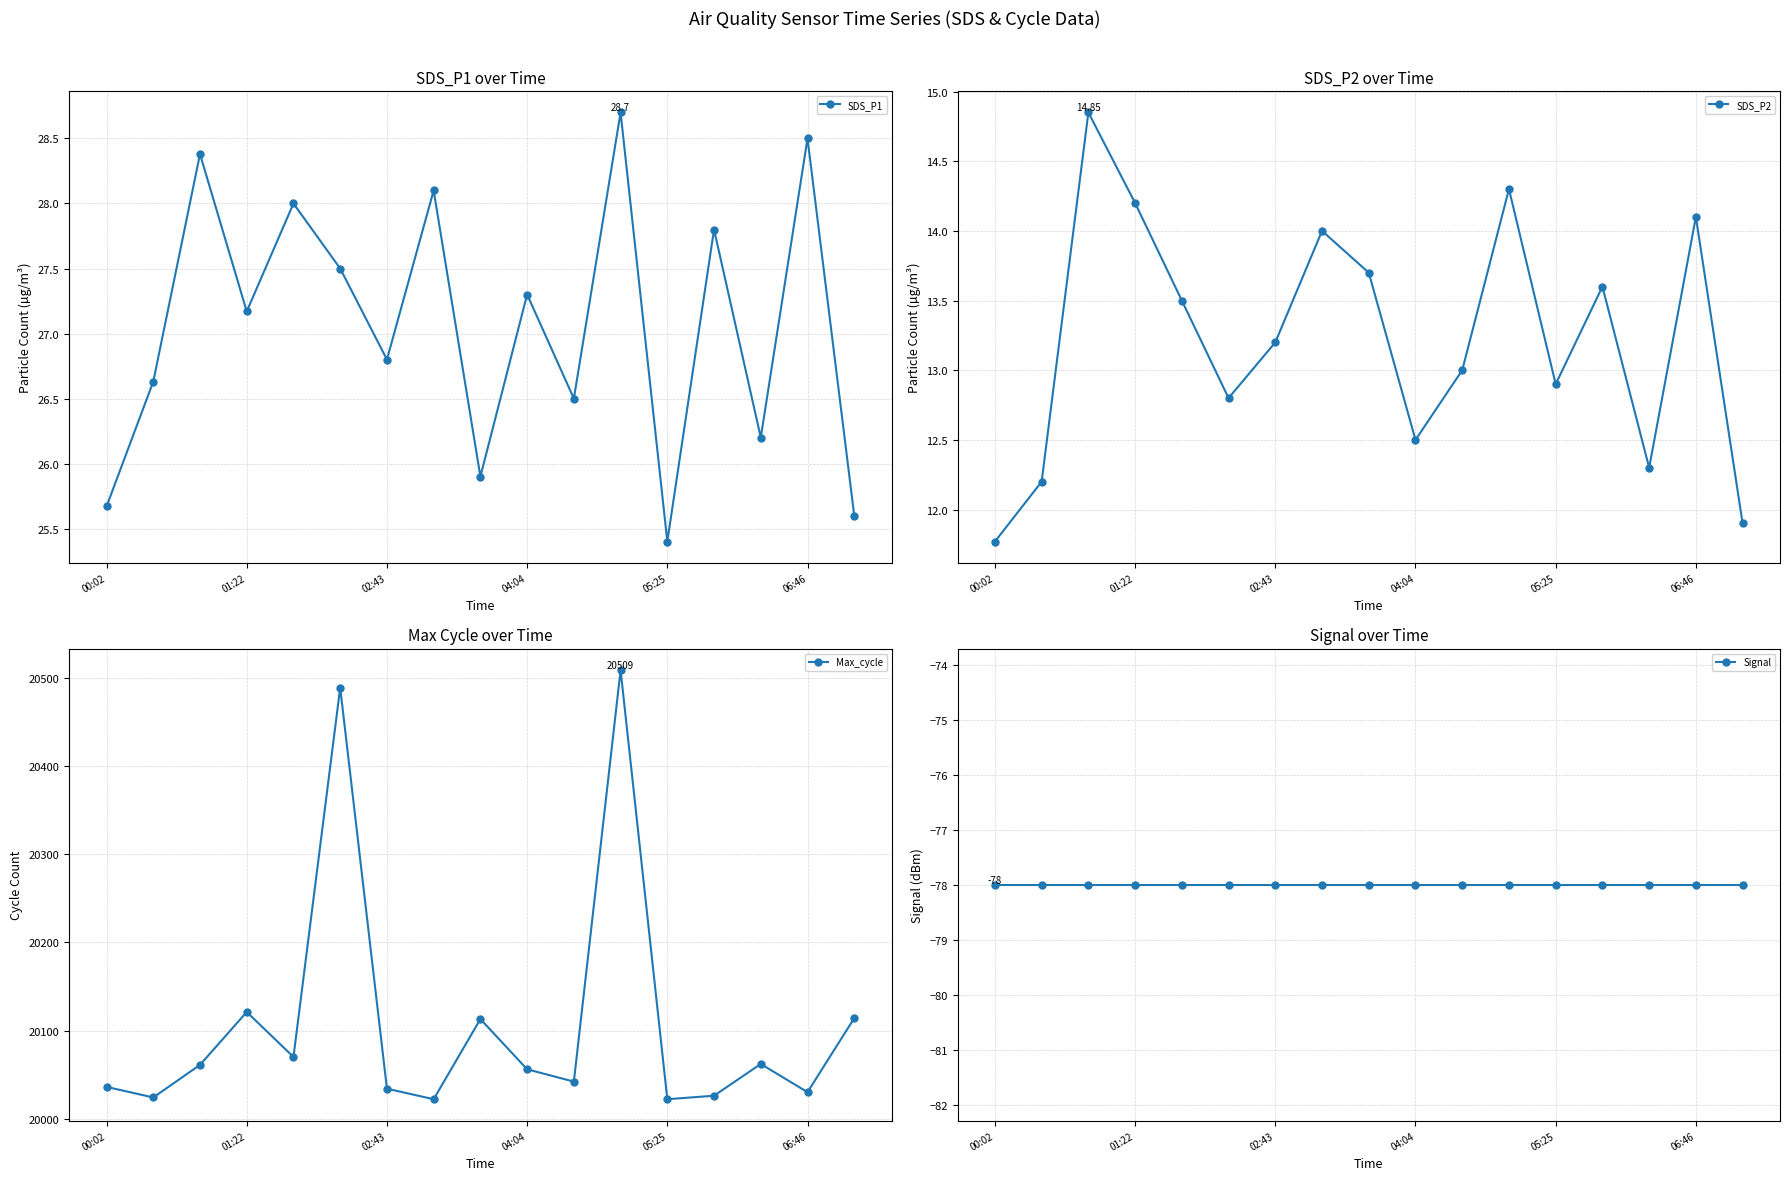

What are all the series names shown in the legend?

SDS_P1, SDS_P2, Max_cycle, Signal